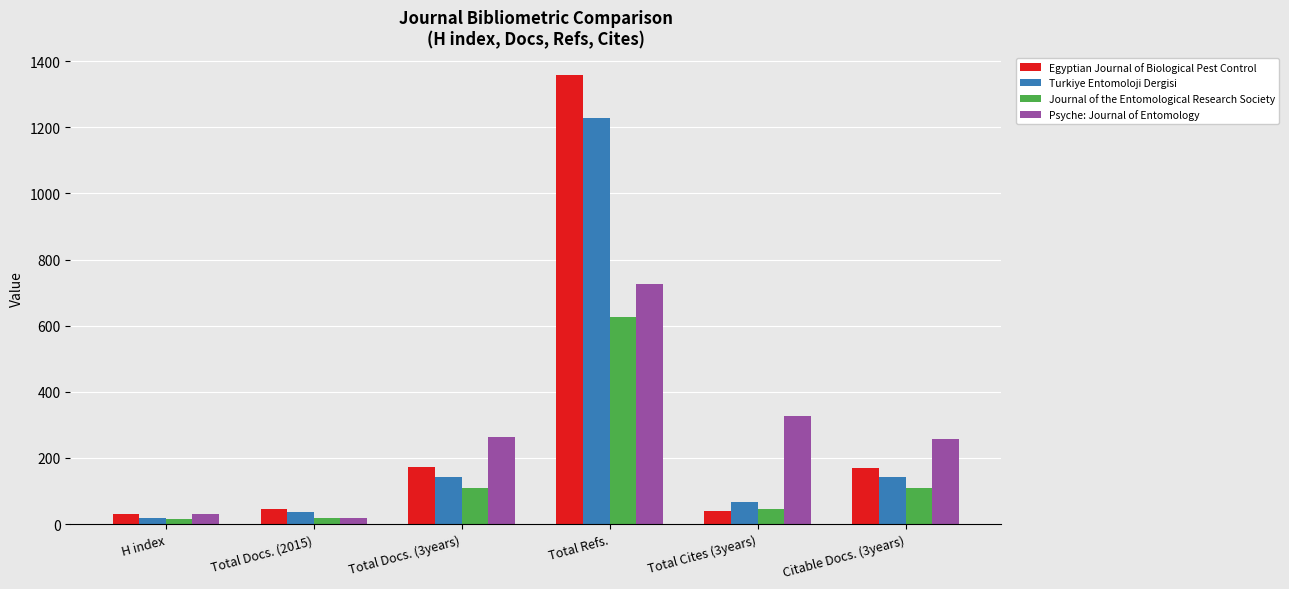

What is the difference between the Turkiye Entomoloji Dergisi values at H index and Total Cites (3years)?

50